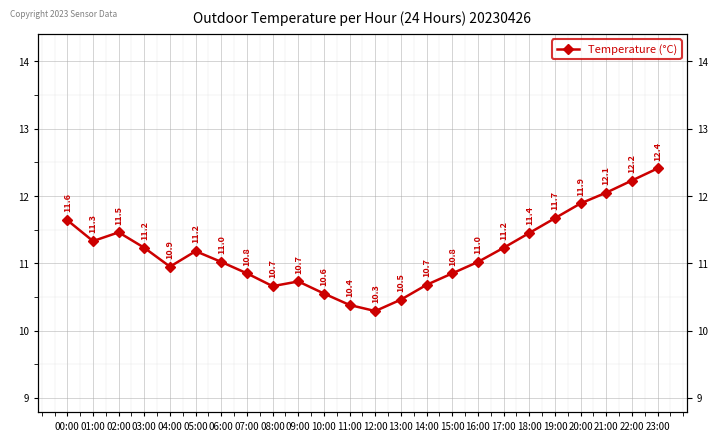

List the labels in order of value, largest first.

23:00, 22:00, 21:00, 20:00, 19:00, 00:00, 02:00, 18:00, 01:00, 03:00, 17:00, 05:00, 06:00, 16:00, 04:00, 07:00, 15:00, 09:00, 14:00, 08:00, 10:00, 13:00, 11:00, 12:00